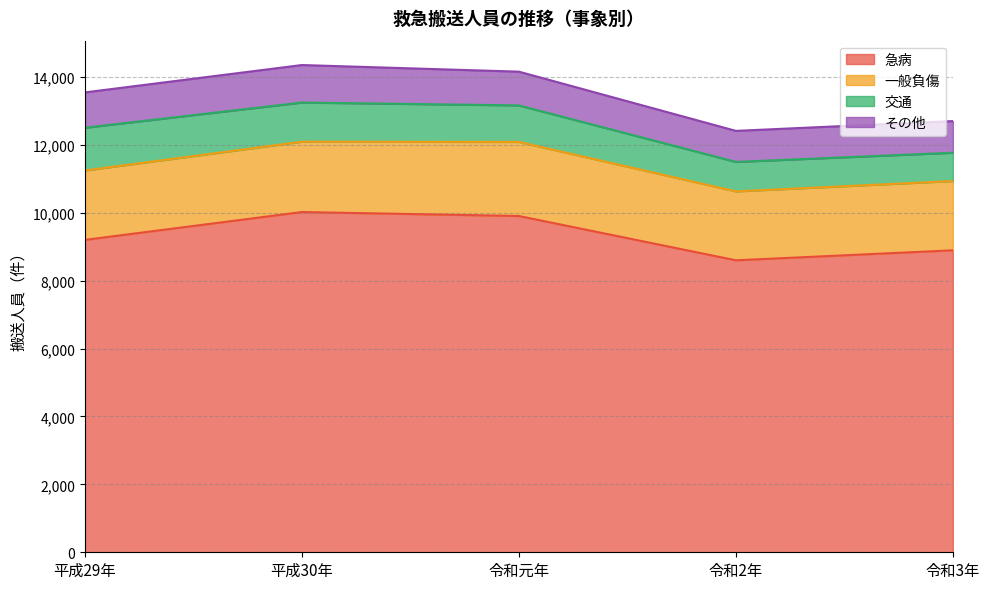

How many lines are shown in the chart?

4